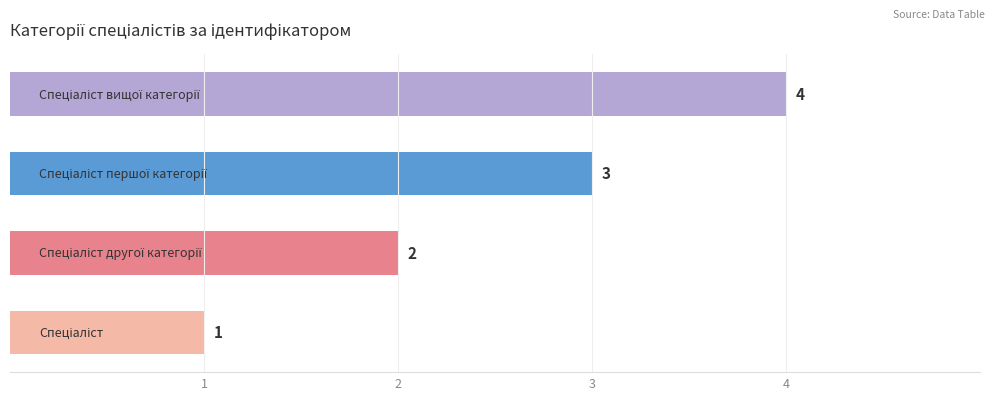

What is the sum of all values?

10